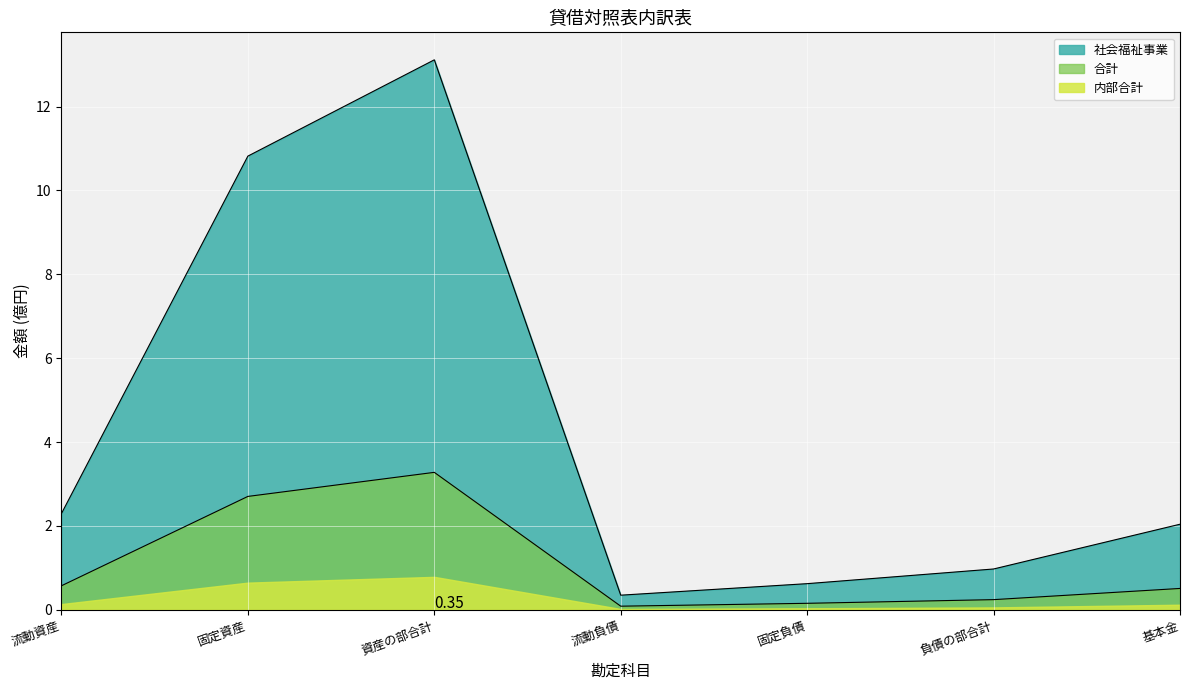

True or false: 社会福祉事業 and 合計 intersect in this chart.

False